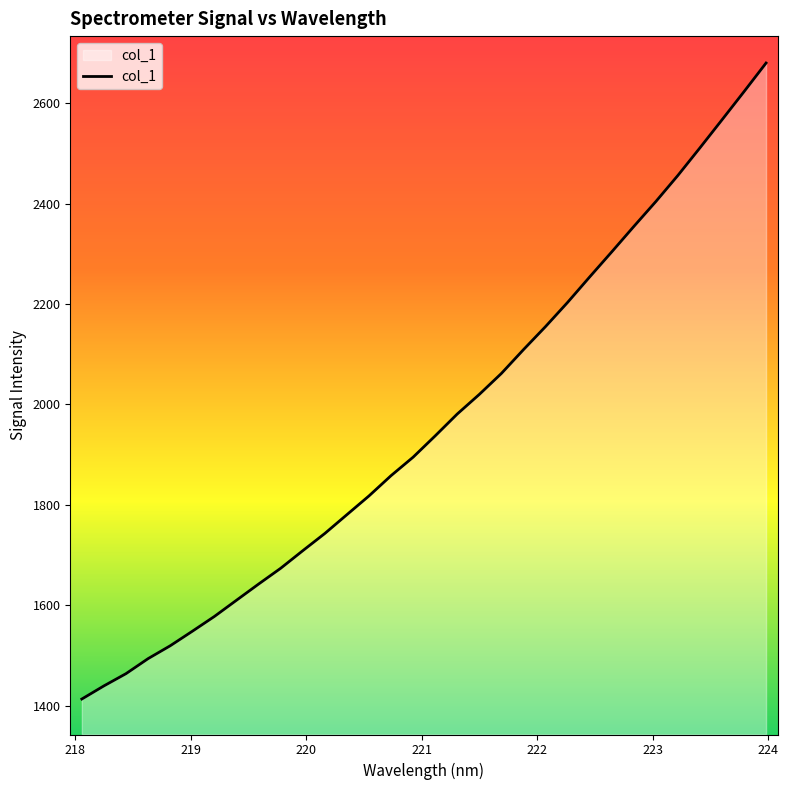

What is the maximum value shown in the chart?

2680.1